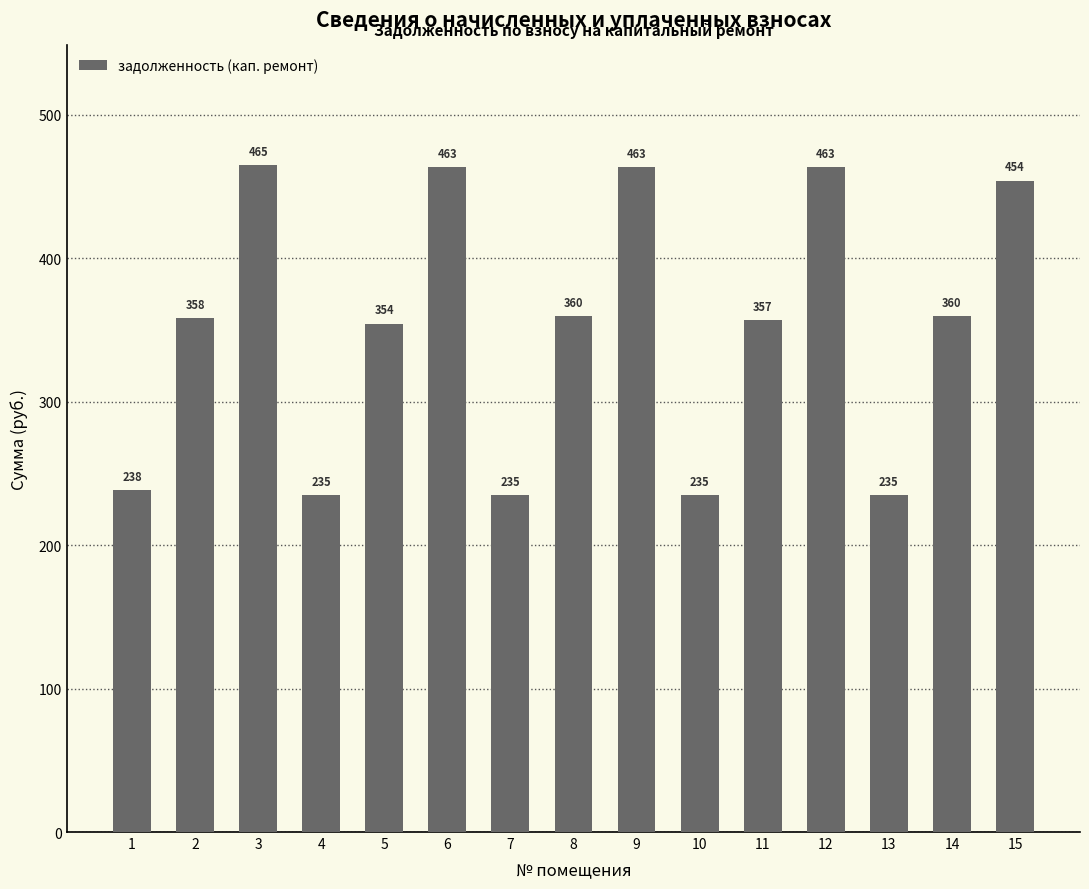

The value at 3 is 464.6. True or false?

True